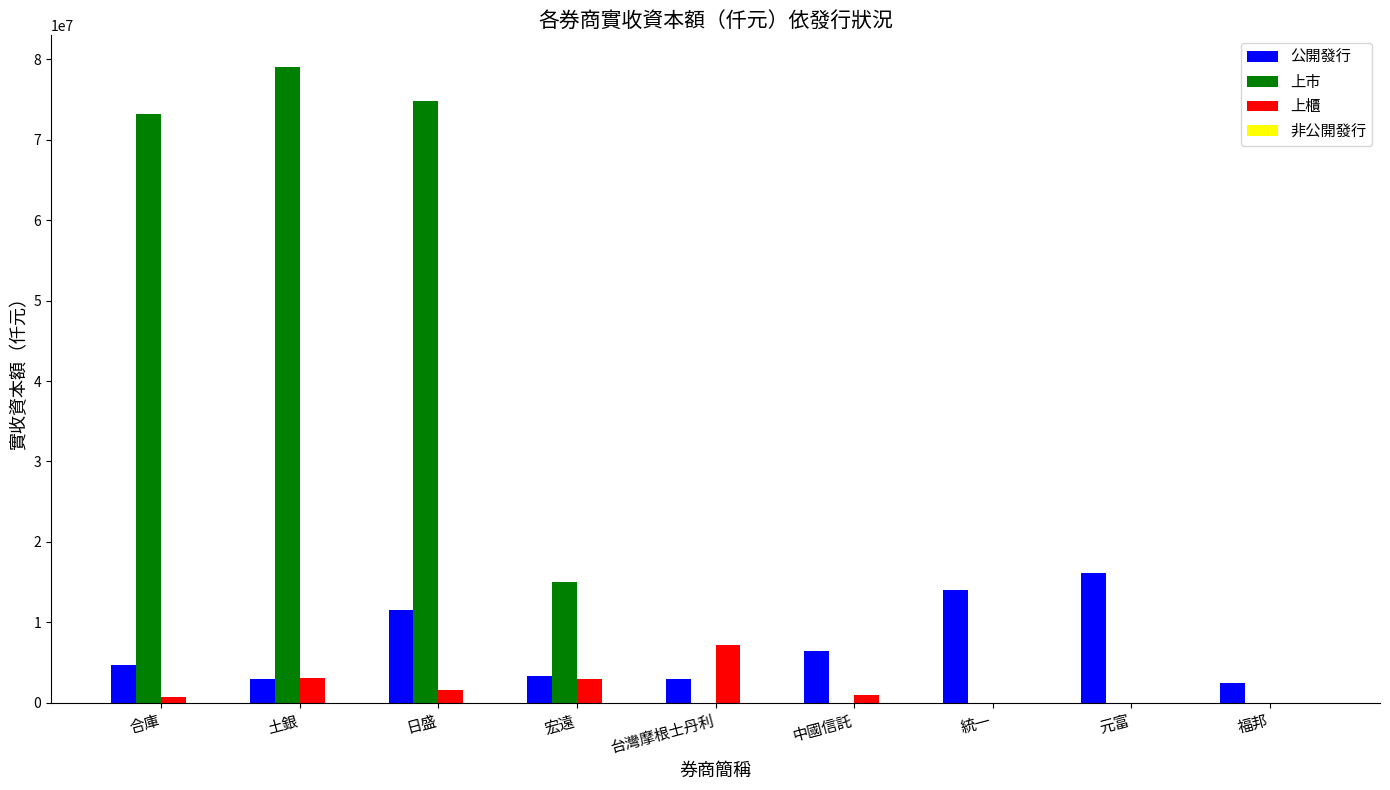

Which series has the largest total across all categories?

上市